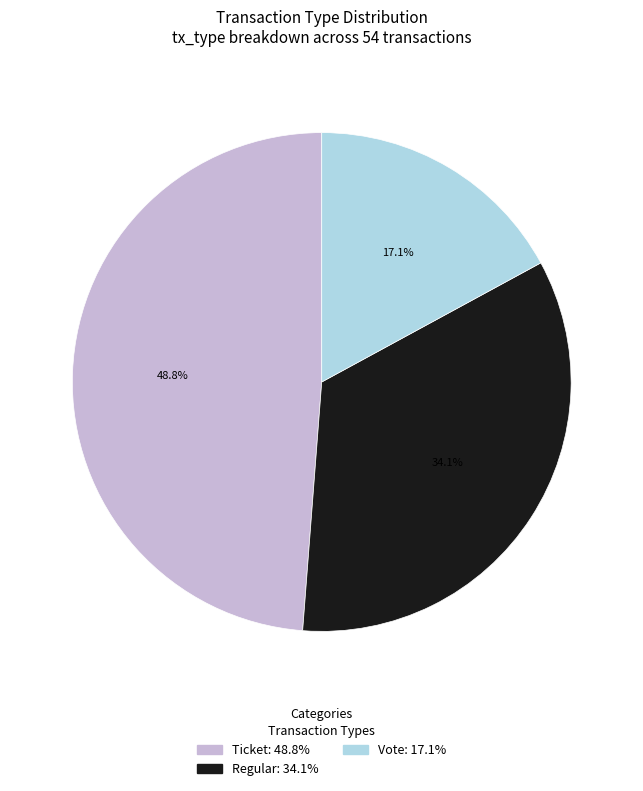

Is the sum of Regular: 34.1% and Vote: 17.1% greater than half?

Yes